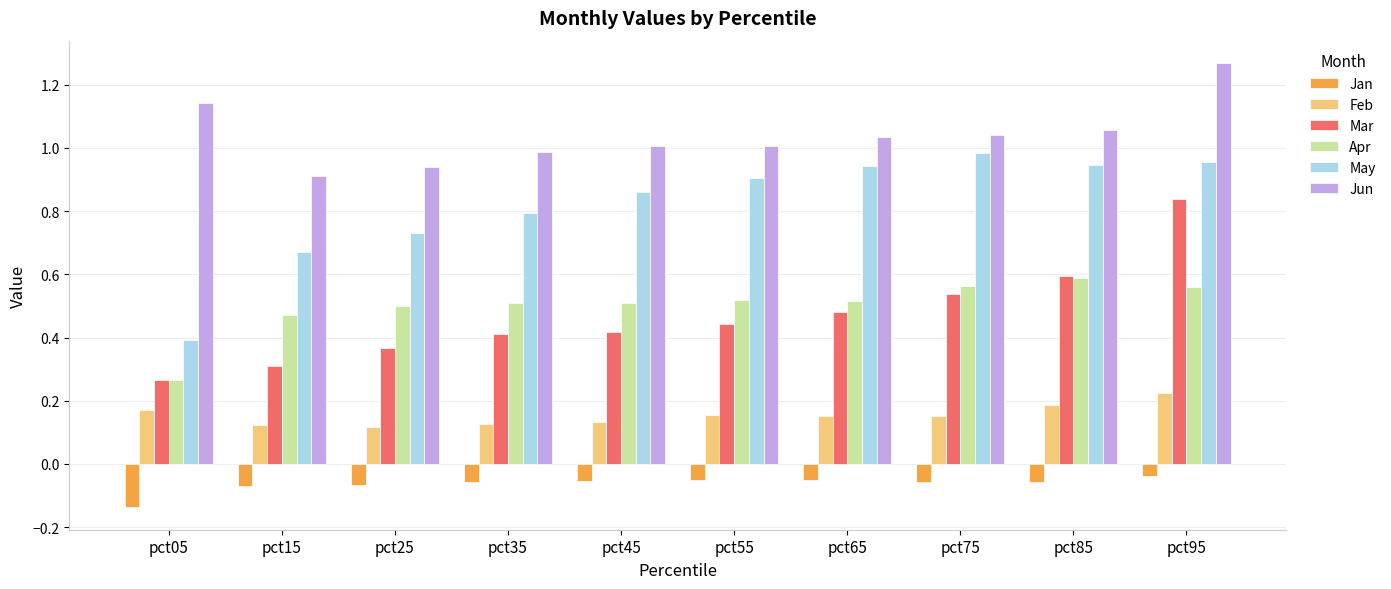

The value of Jun at pct45 is 1.8. True or false?

False